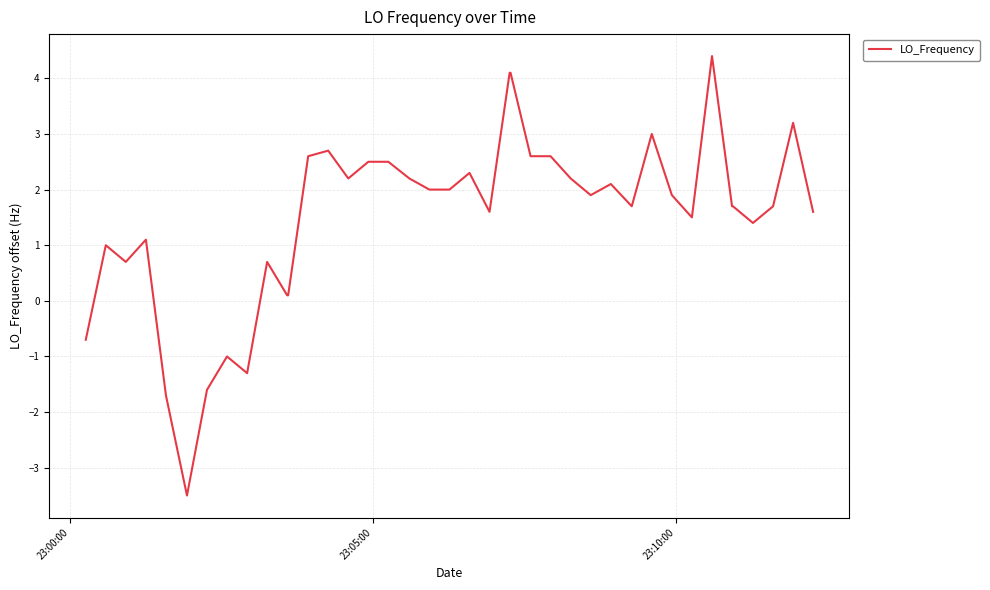

What is the minimum value shown in the chart?

-3.5